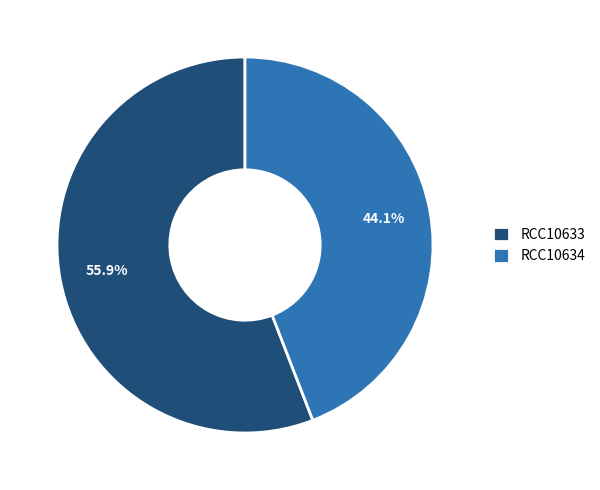

What is the ratio of the value at RCC10634 to the value at RCC10633?

0.8